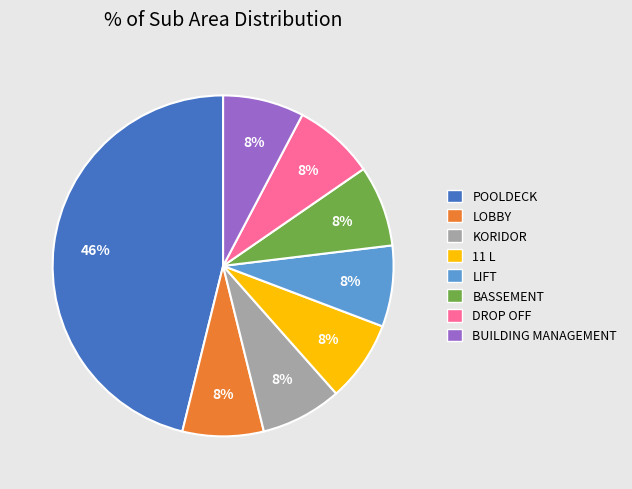

Is it true that BUILDING MANAGEMENT is 1% of the pie?

False